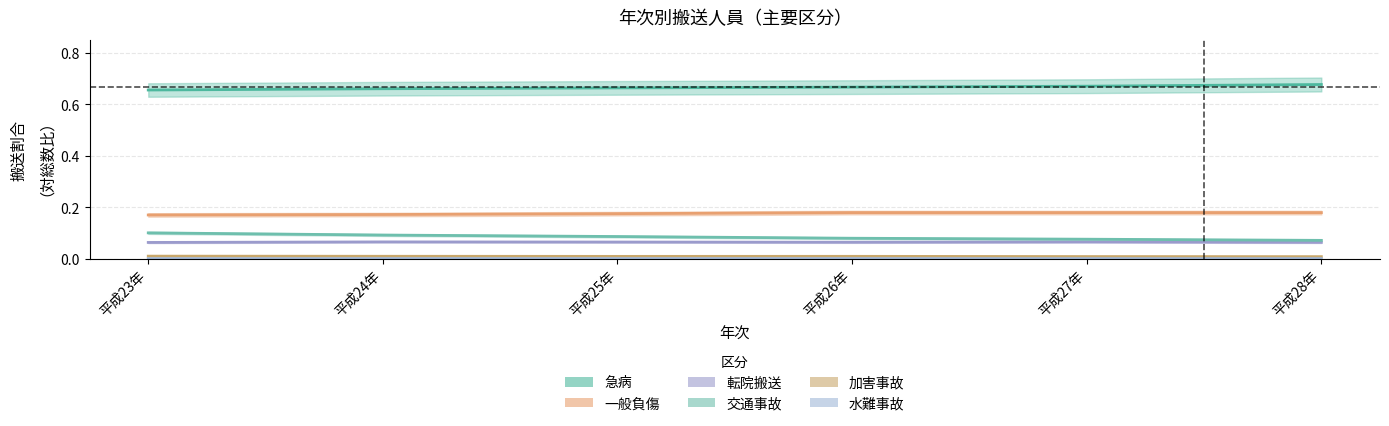

Which label corresponds to the smallest value in the chart?

平成28年